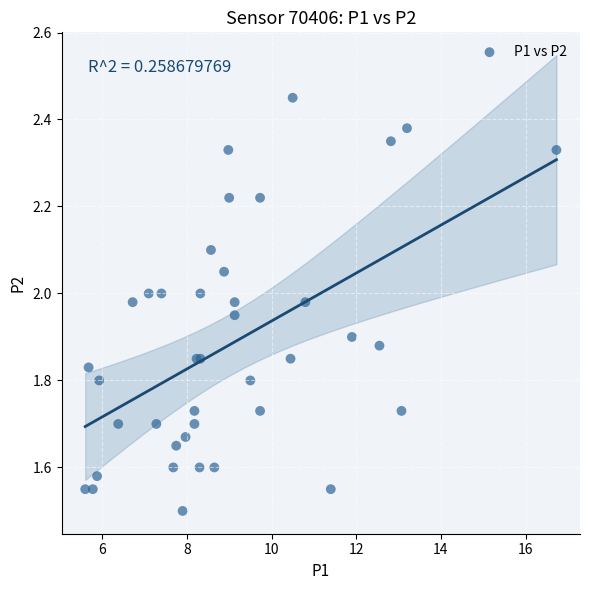

What Y value in the scatter plot is closest to 1?

1.5